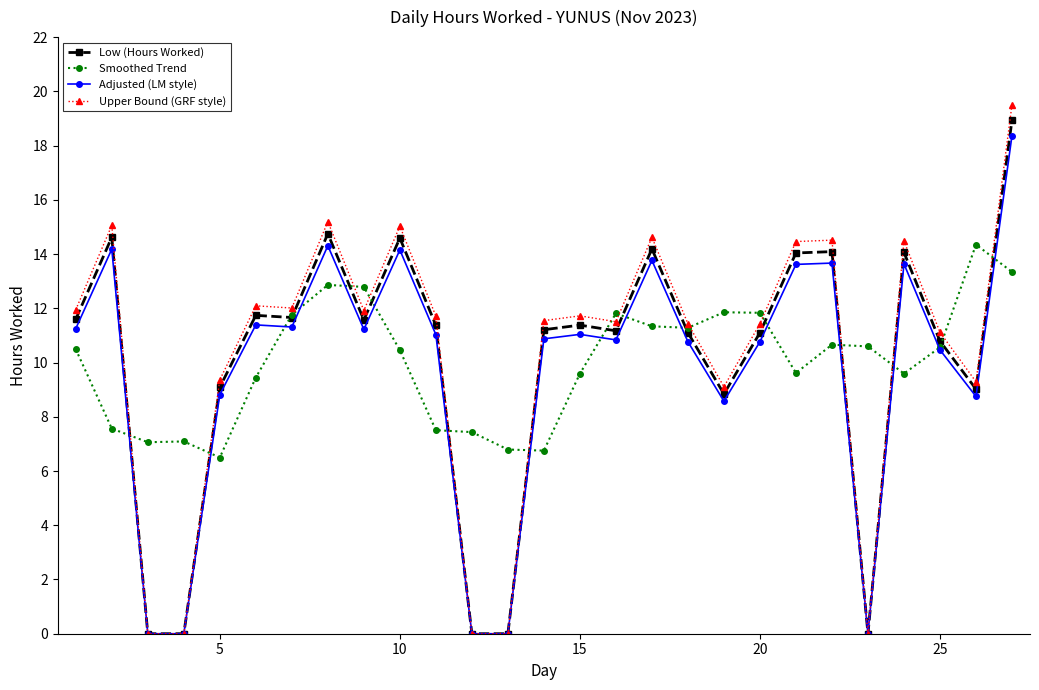

What is the maximum value shown in the chart?

19.5